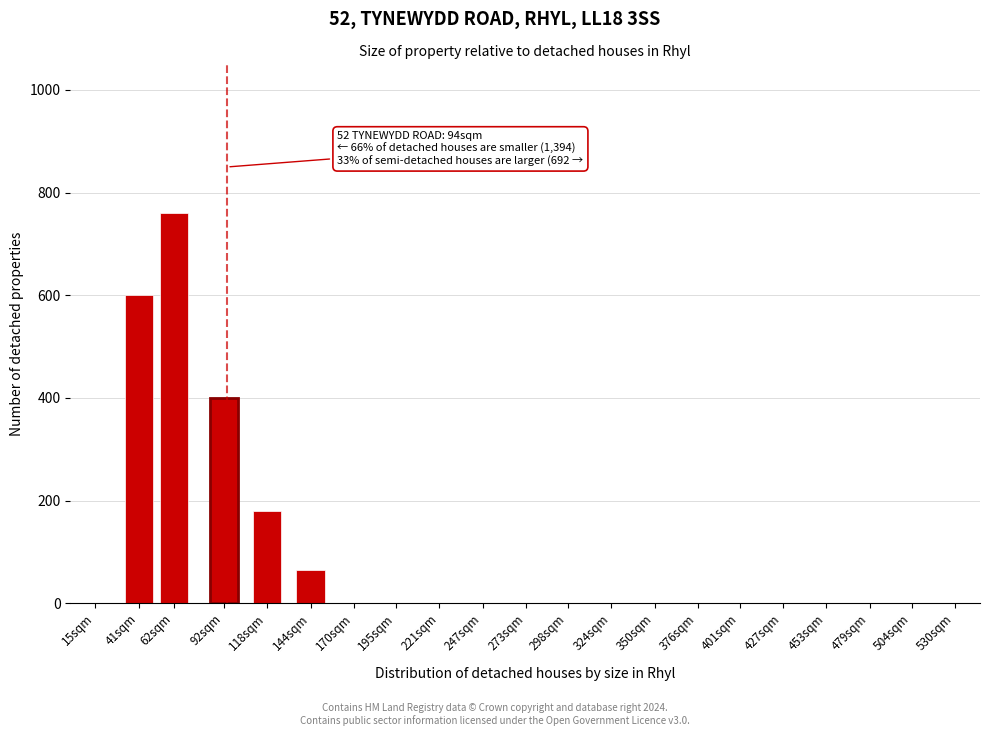

Reading left to right, extract all data points from this chart.

15sqm=0	41sqm=600	62sqm=760	92sqm=400	118sqm=180	144sqm=65	170sqm=0	195sqm=0	221sqm=0	247sqm=0	273sqm=0	298sqm=0	324sqm=0	350sqm=0	376sqm=0	401sqm=0	427sqm=0	453sqm=0	479sqm=0	504sqm=0	530sqm=0